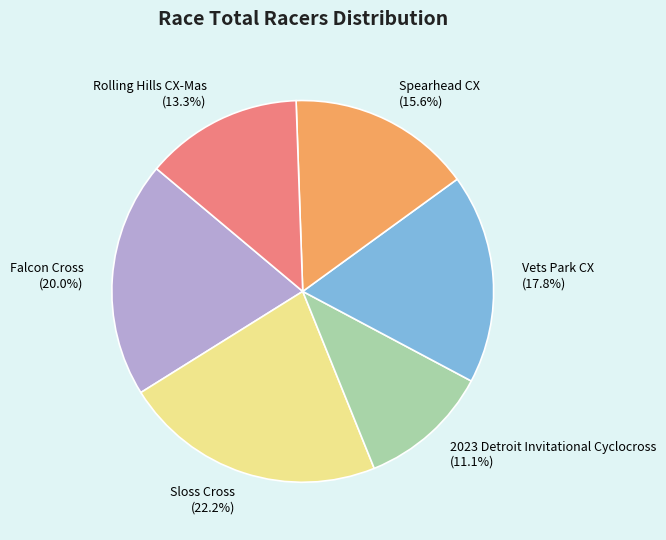

What percentage is the Rolling Hills CX-Mas slice, to the nearest percent?

13%